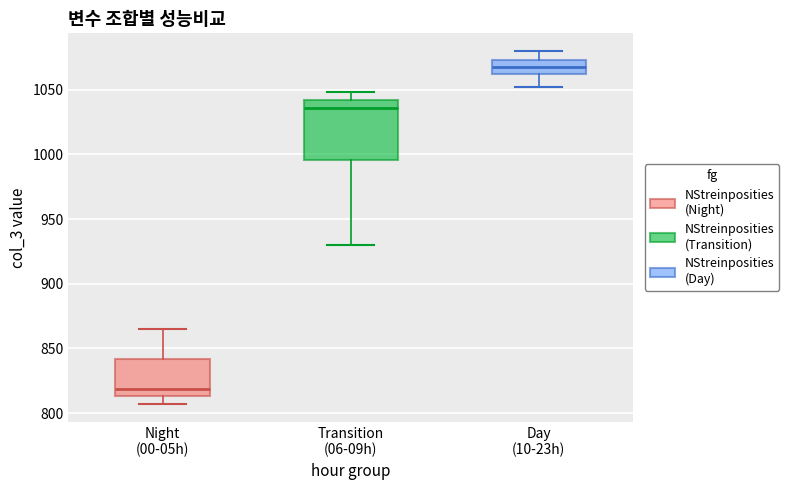

Reading left to right, read every box against the y-axis: the position of its median line, the range the box covers, and the ends of its whiskers. The values are not printed on the chart, so give them approximately, as read against the axis.

Night (00-05h): median 820, box 815 to 840, whiskers 805 to 865
Transition (06-09h): median 1035, box 995 to 1040, whiskers 930 to 1050
Day (10-23h): median 1070, box 1060 to 1075, whiskers 1050 to 1080